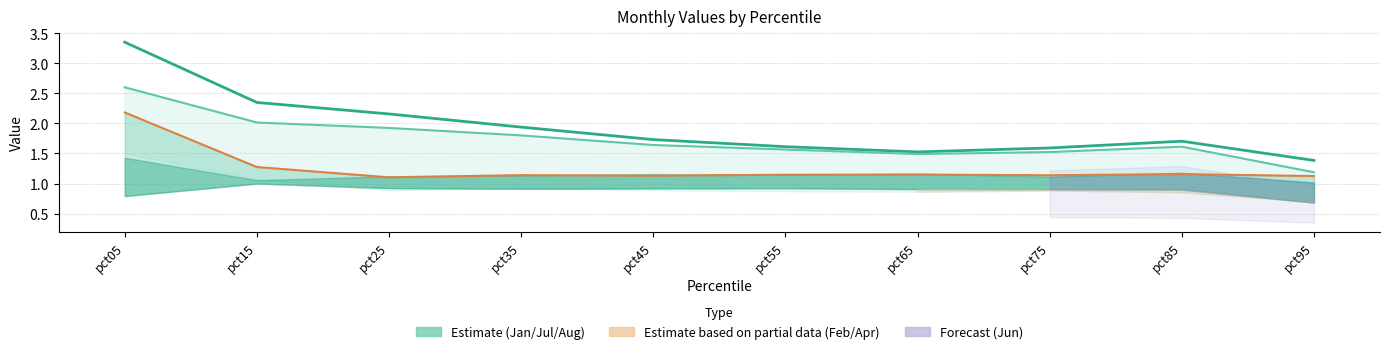

What is the approximate value of Jun at pct75?

1.6